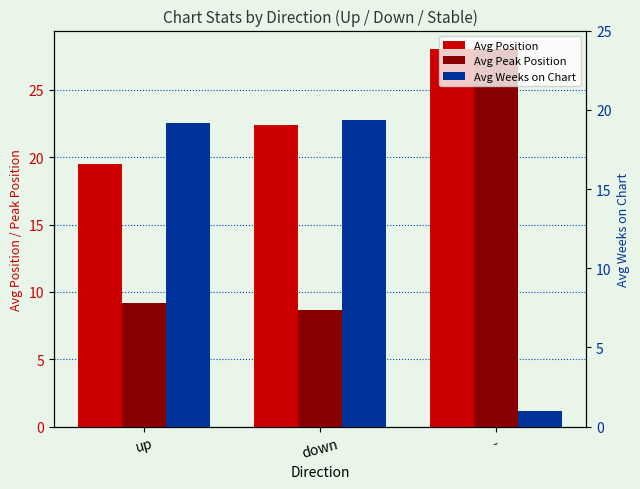

What is the value of the Avg Position bar at the 1st from the left?

19.5